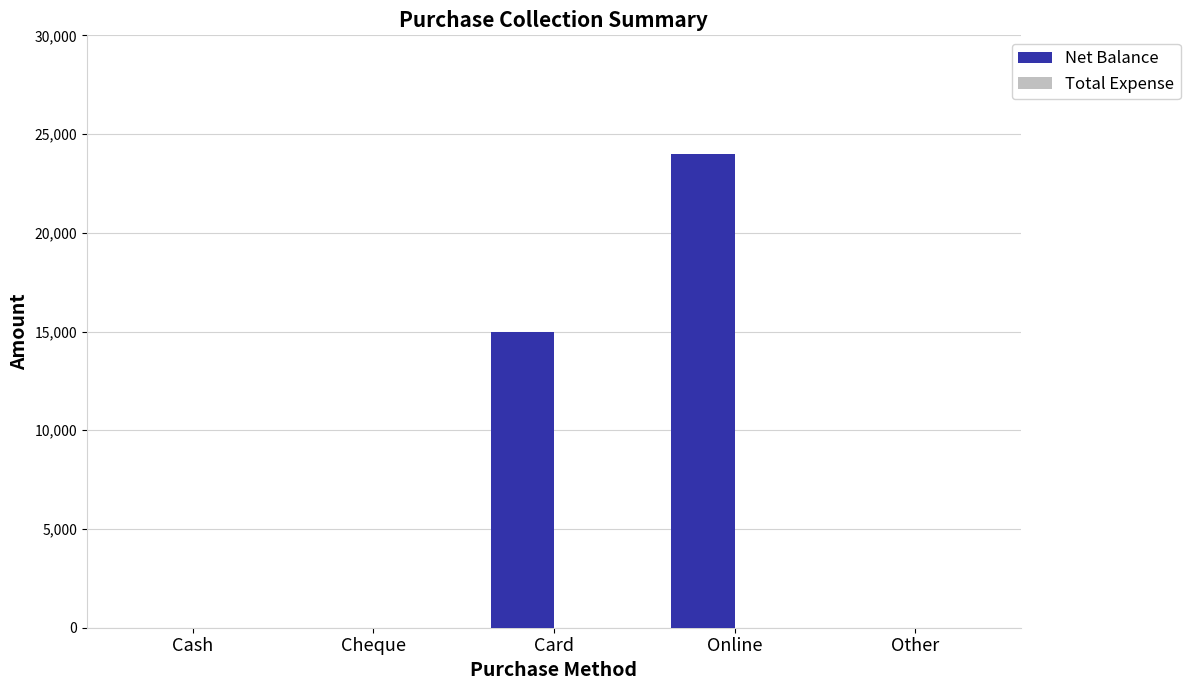

Is it true that the value at Cash is 0?

True